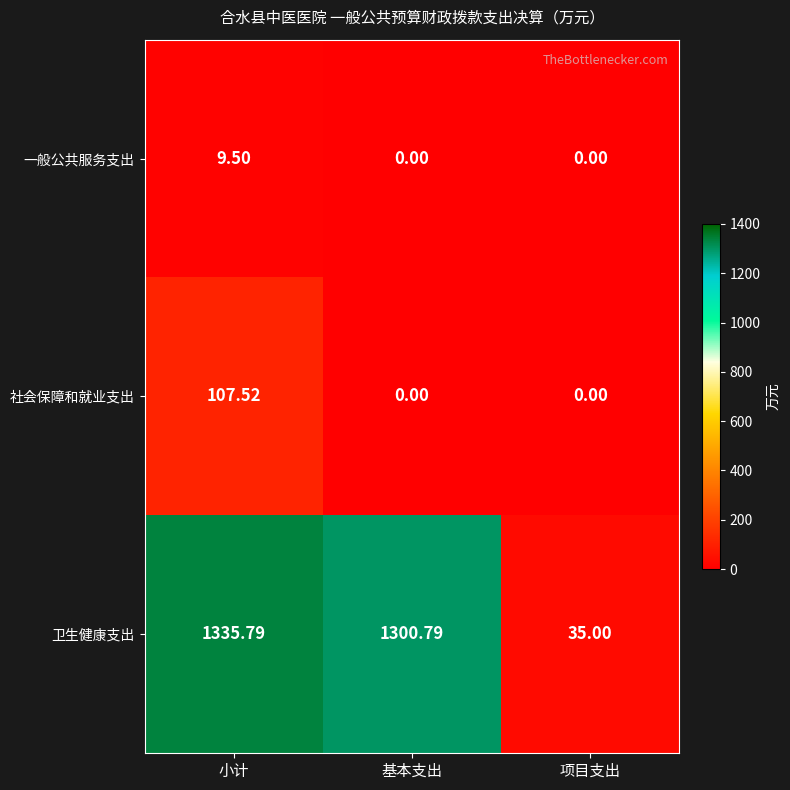

Which series has the largest total across all categories?

卫生健康支出